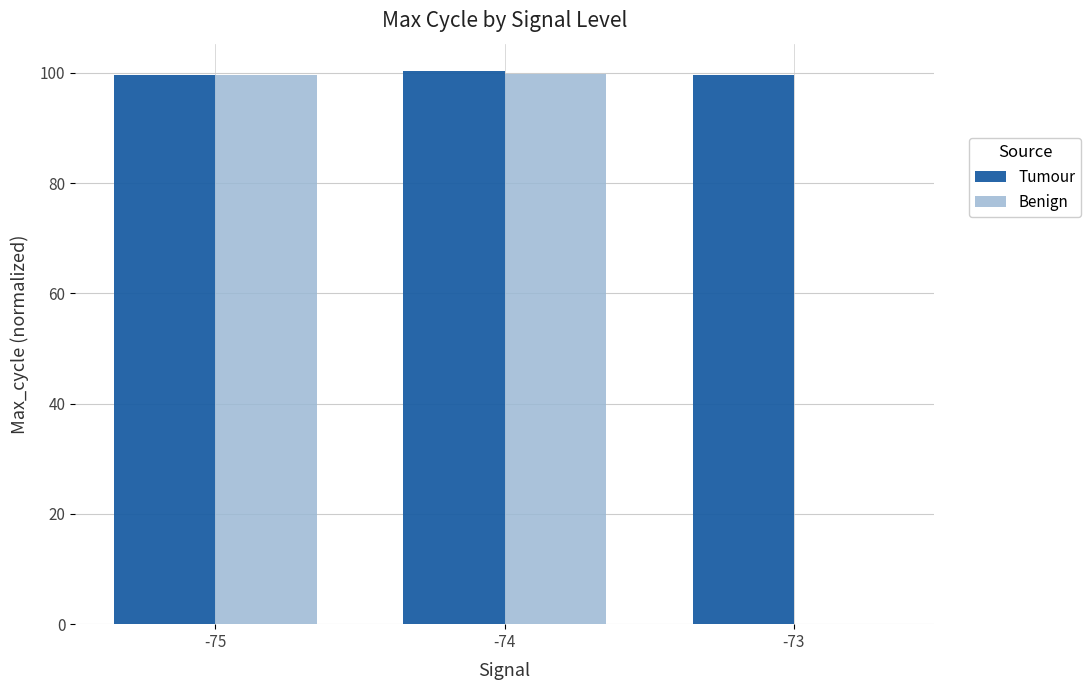

Which series has the largest total across all categories?

Tumour